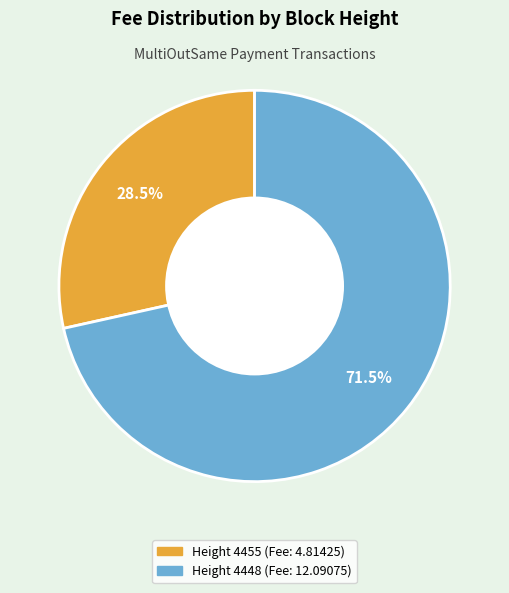

Which slice is the smallest?

Height 4455 (Fee: 4.81425)